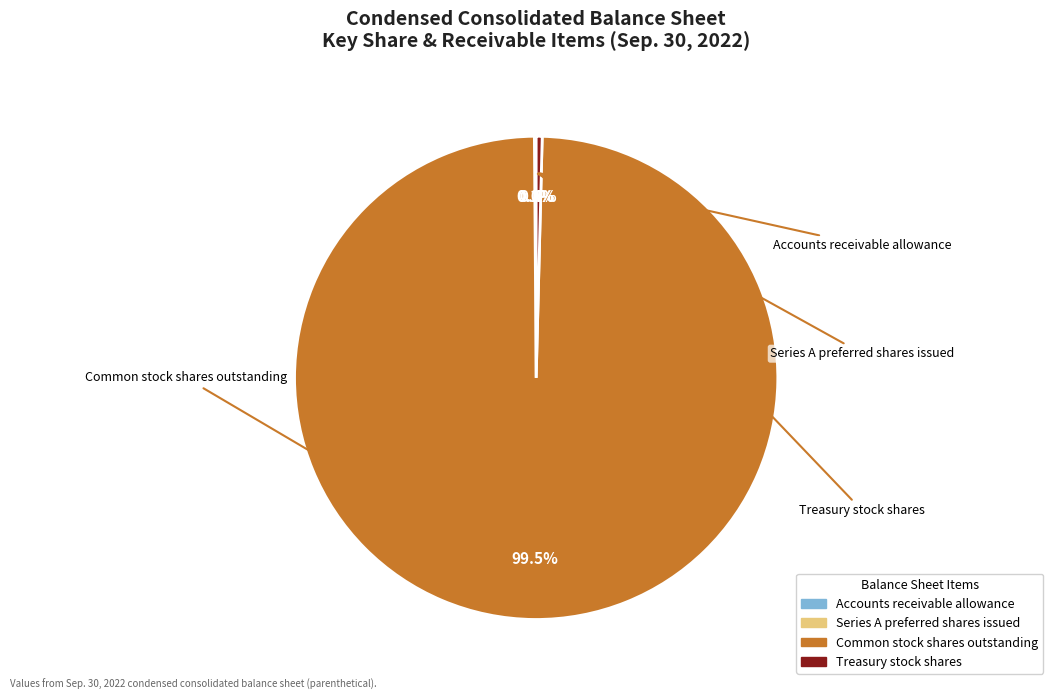

Which category has the biggest portion of the pie?

Common stock shares outstanding